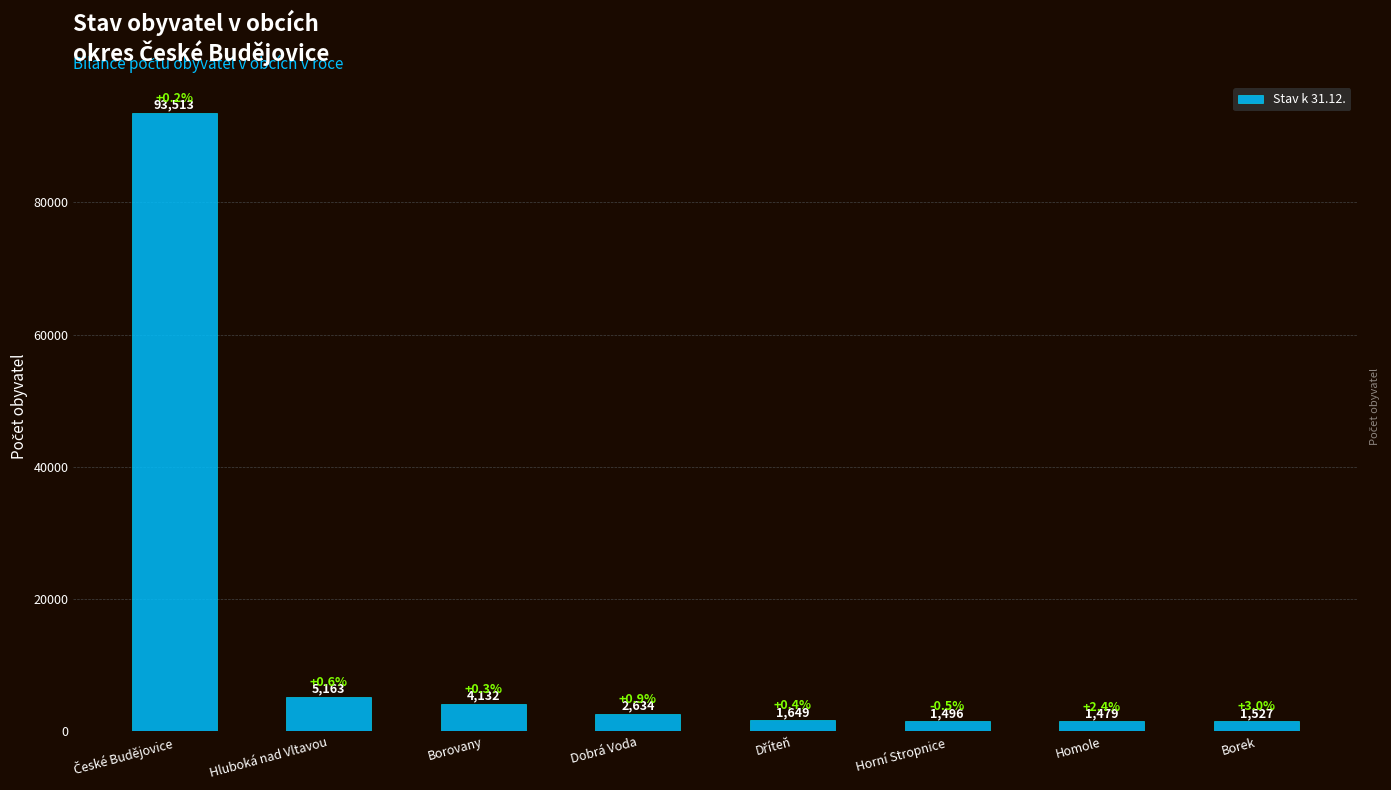

What is the sum of the values at Hluboká nad Vltavou and Homole?

6642